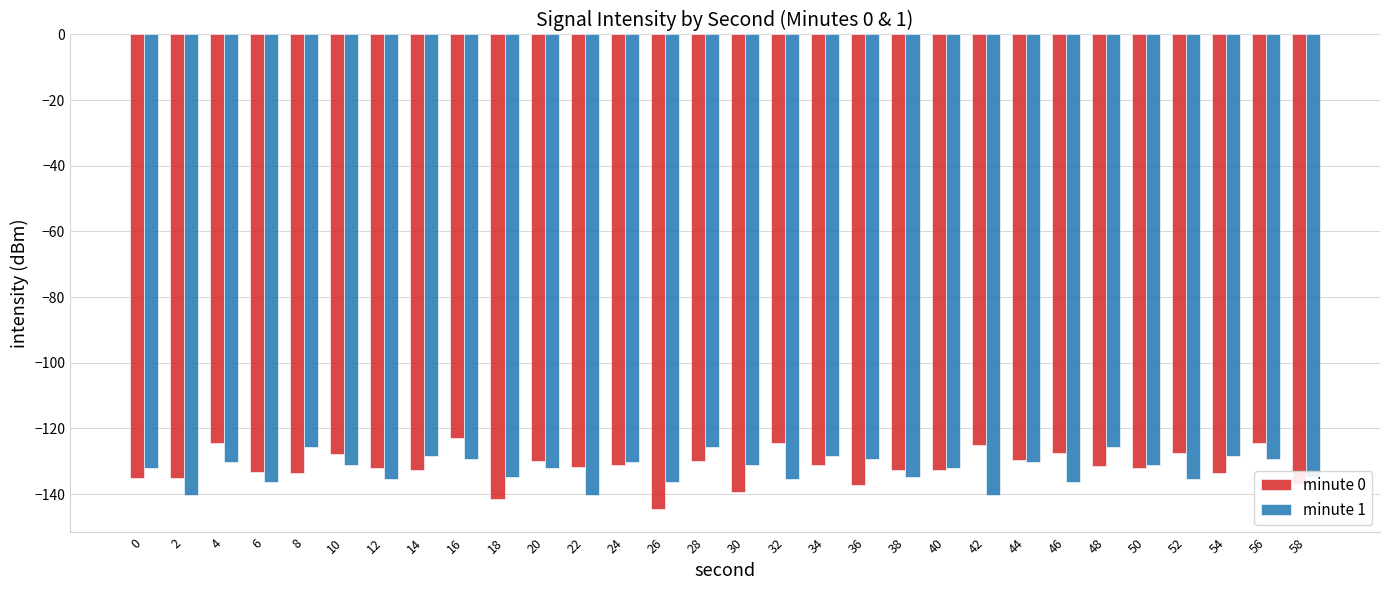

True or false: minute 0 has a value of -129.7 at 44.

True